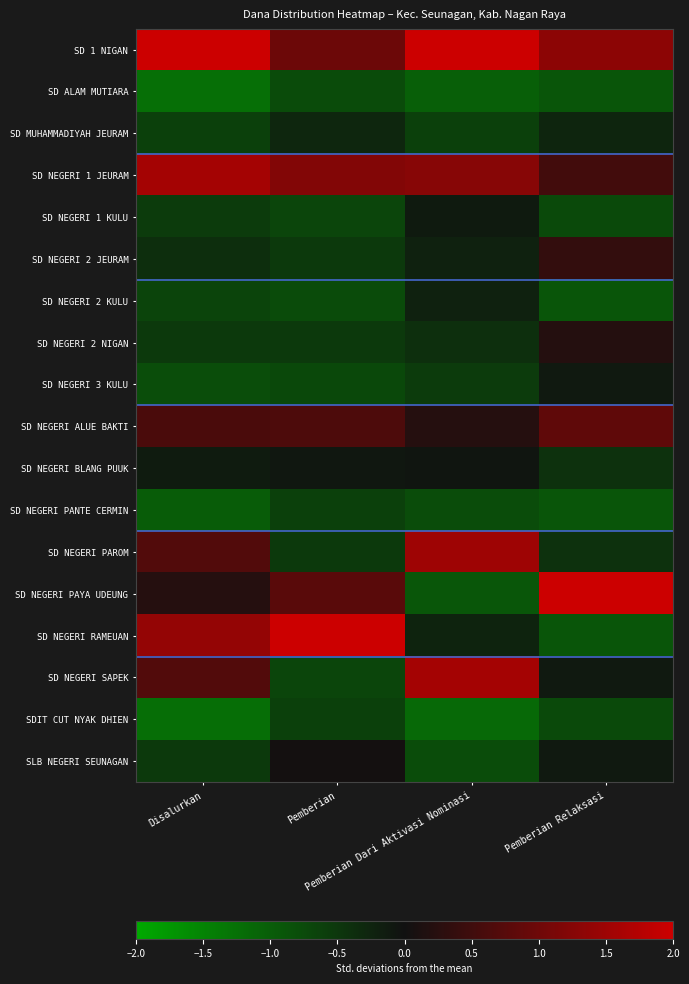

What is the spread (max minus min) of values at Disalurkan?

3.6